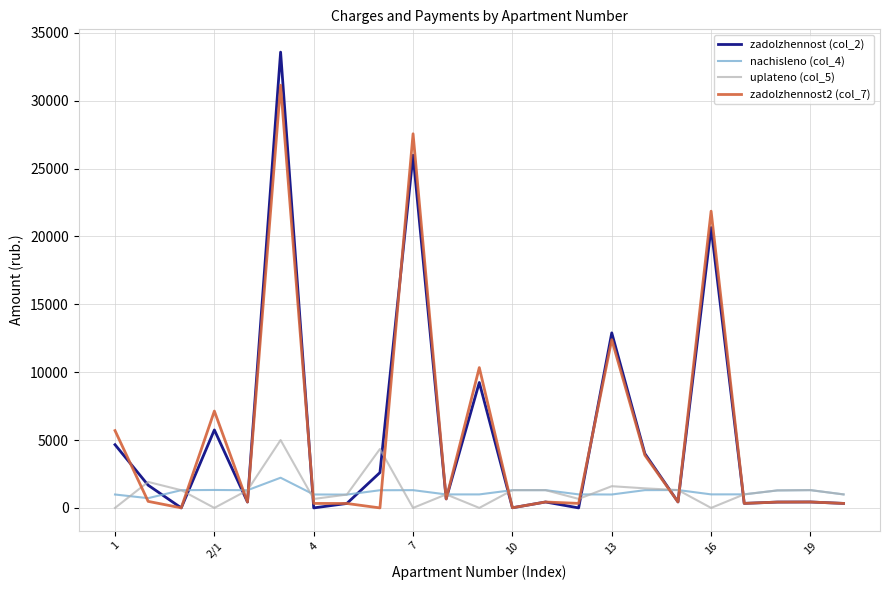

How many lines are shown in the chart?

4